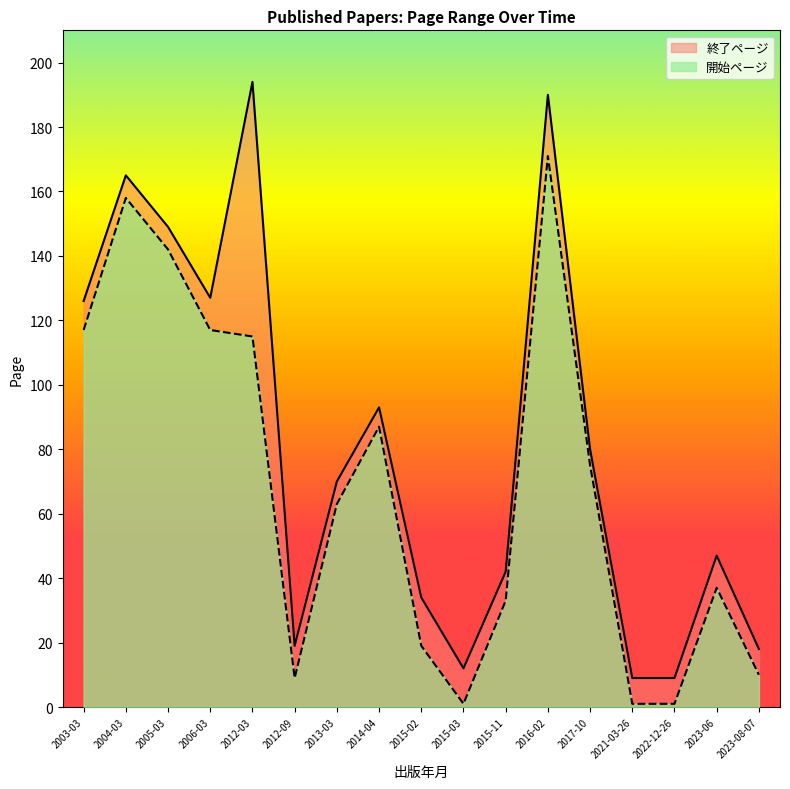

What is the difference between the maximum and minimum values in the 開始ページ series?

170